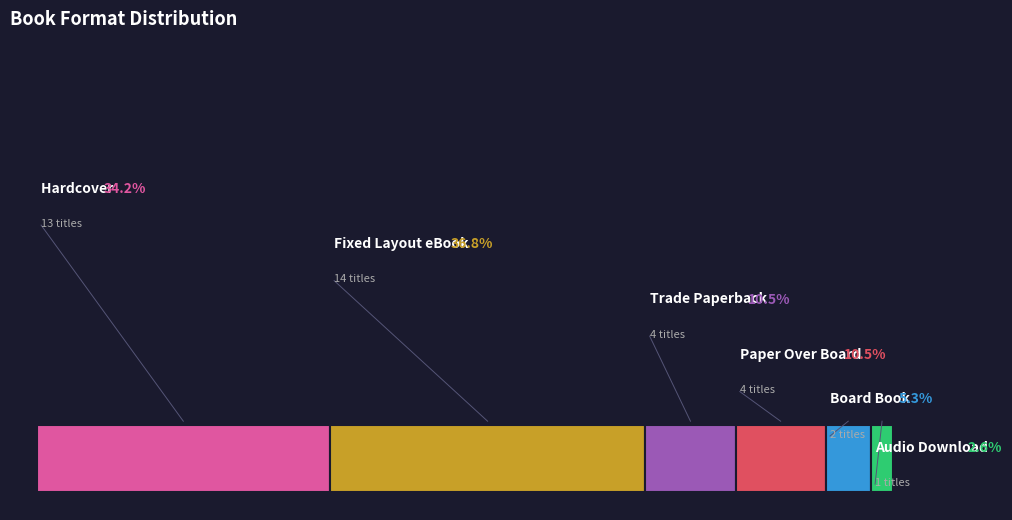

Count the number of slices in the pie.

6